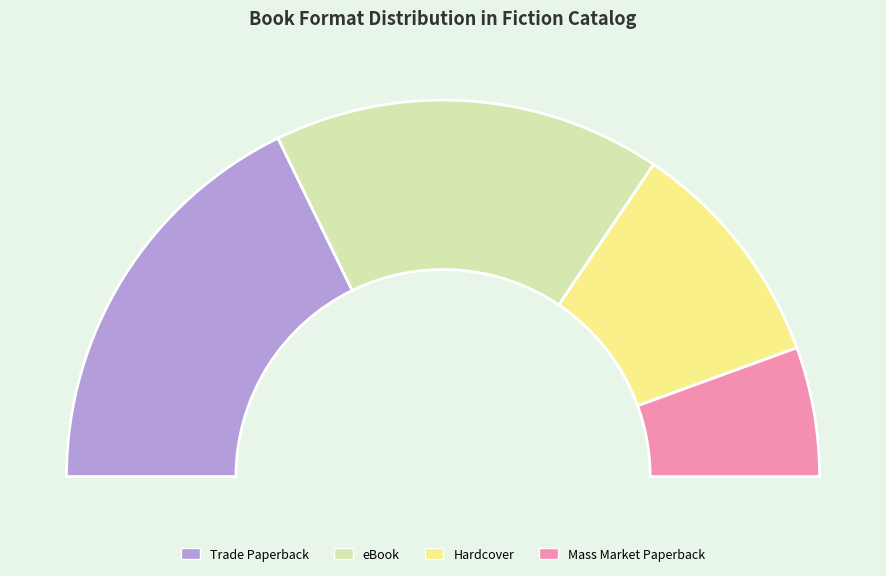

Does eBook account for over 50% of the chart?

No